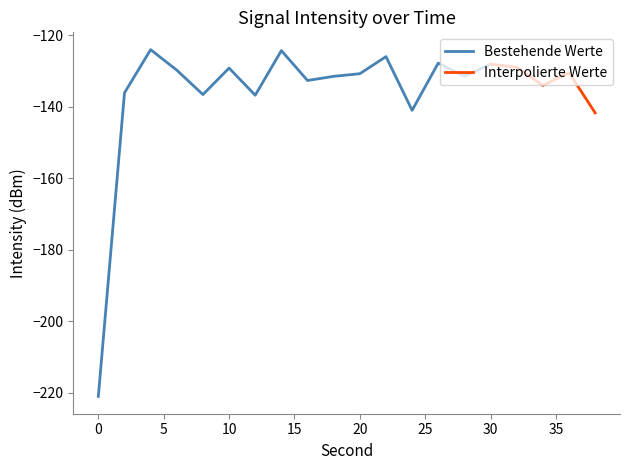

How many categories are shown in the chart?

20